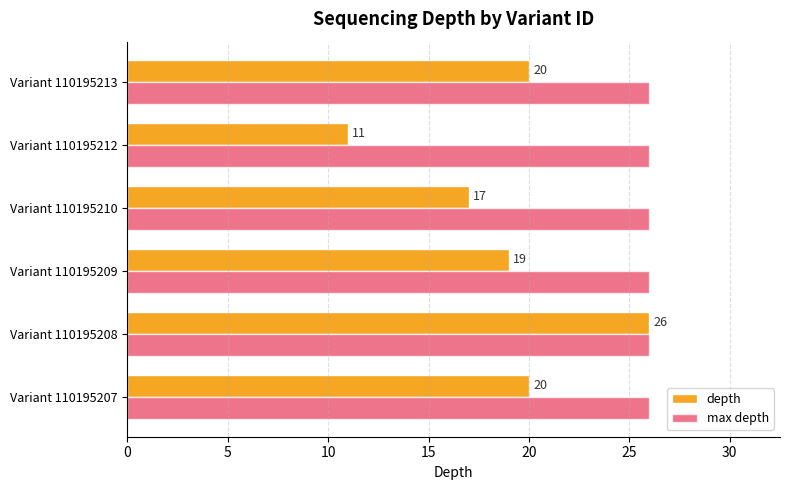

Is it true that max depth equals 26 at Variant 110195209?

True